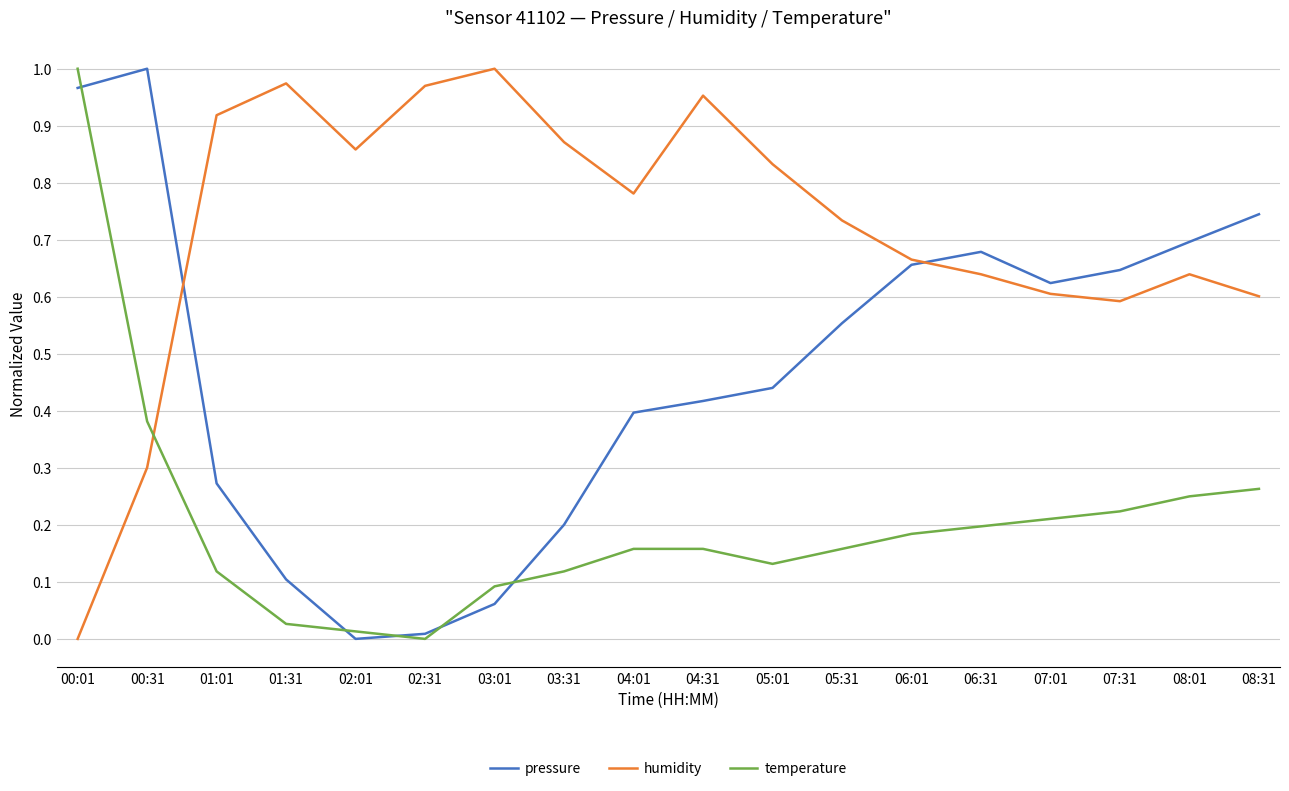

How many lines are shown in the chart?

3